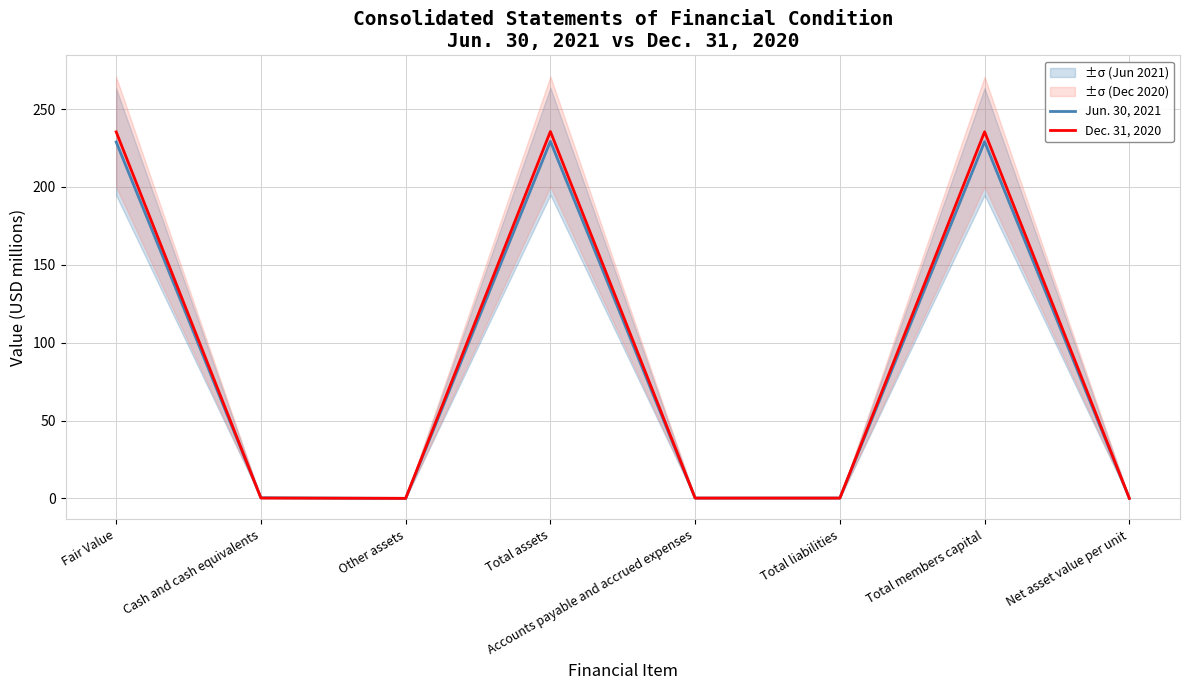

At which category is the sum across all series the highest?

Total assets